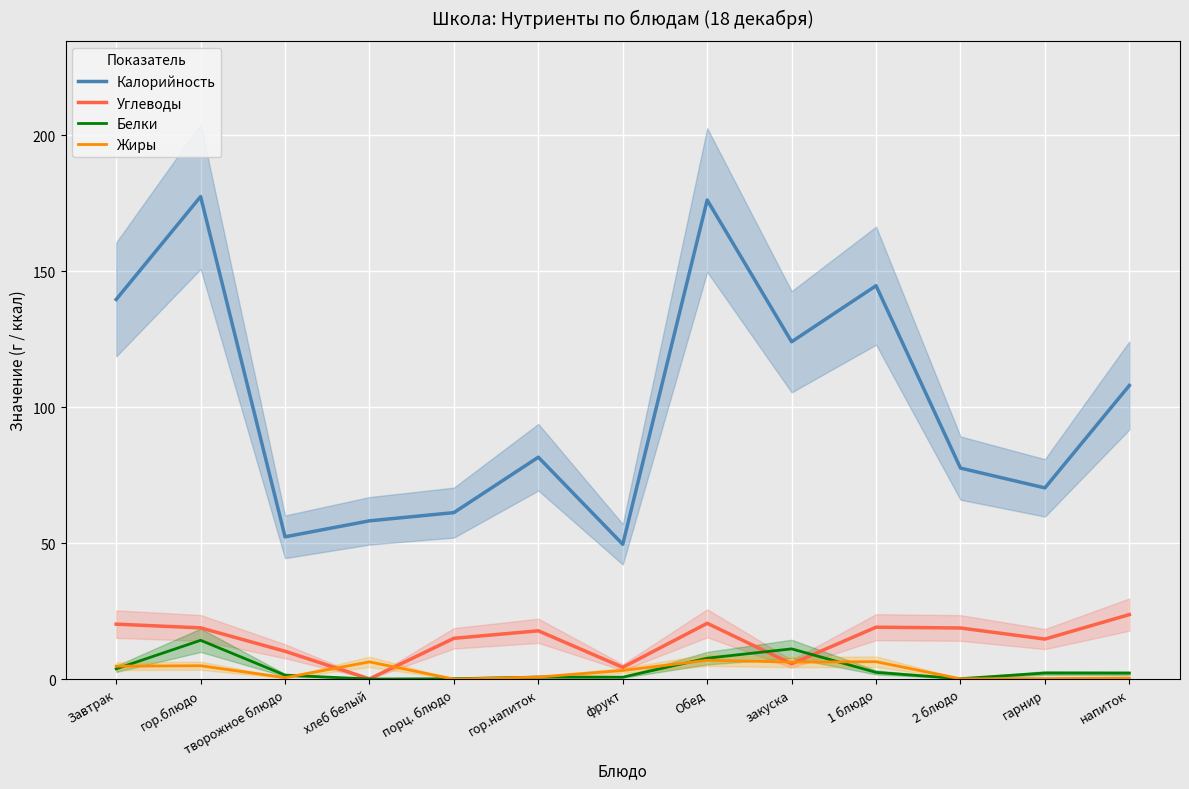

How many data points in Белки are less than 2?

6